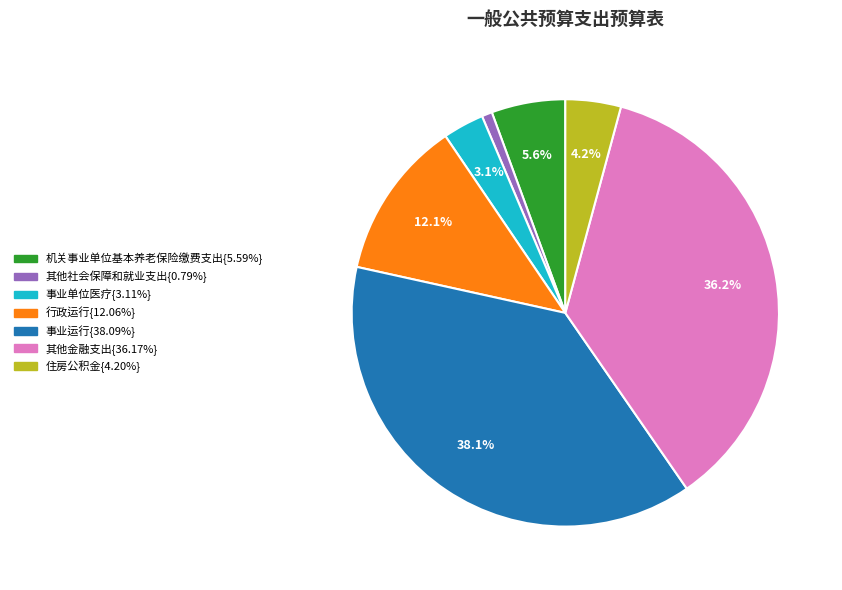

Does any single category account for the majority?

No